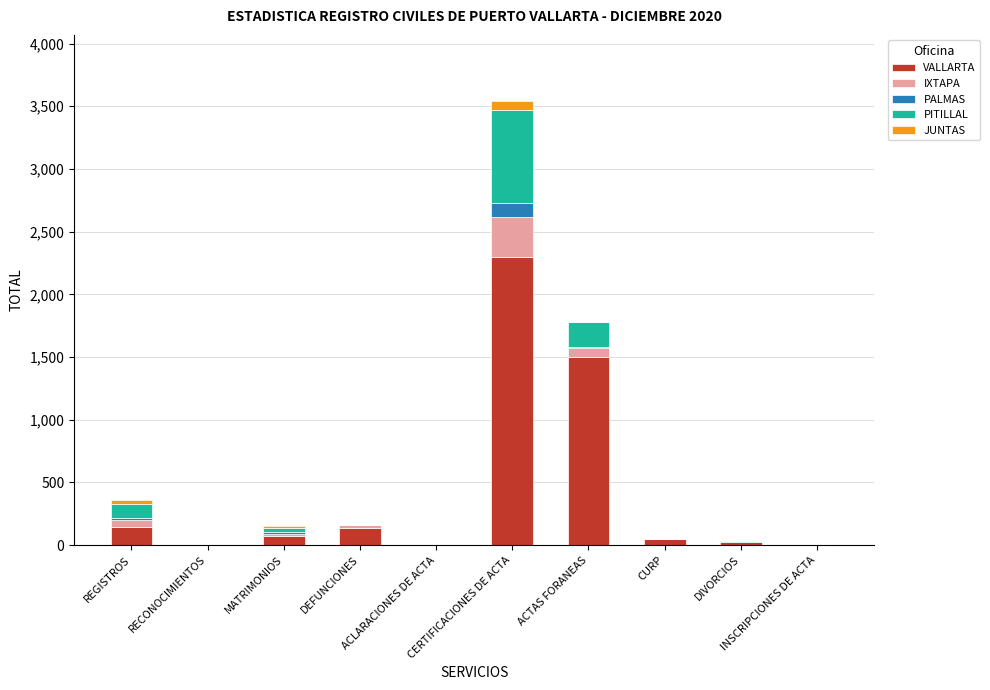

What is the sum of all VALLARTA values?

4250